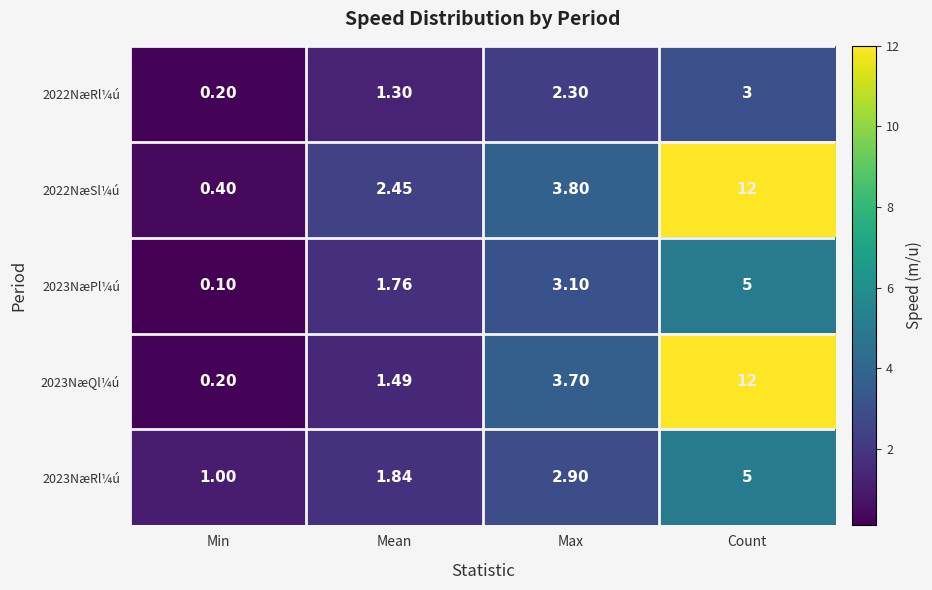

At which category does the chart reach its peak across all series?

Count